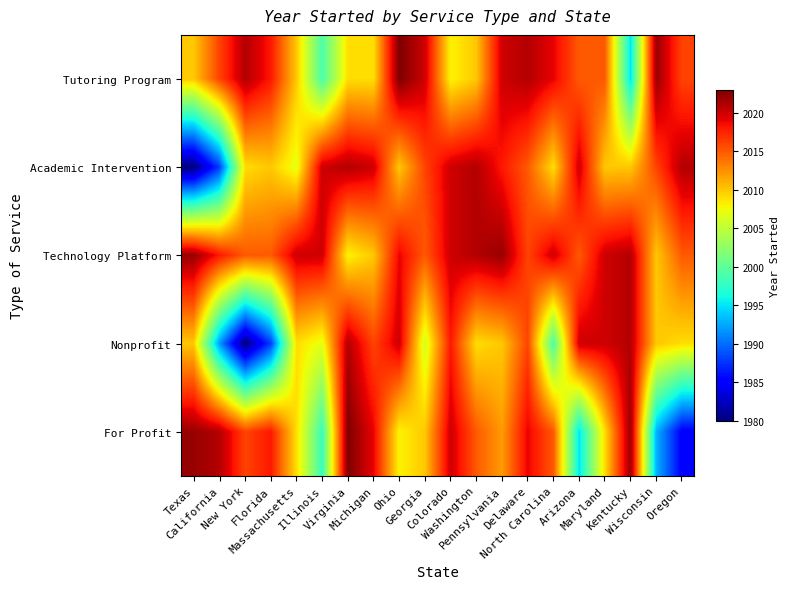

What is the smallest value displayed?

1980